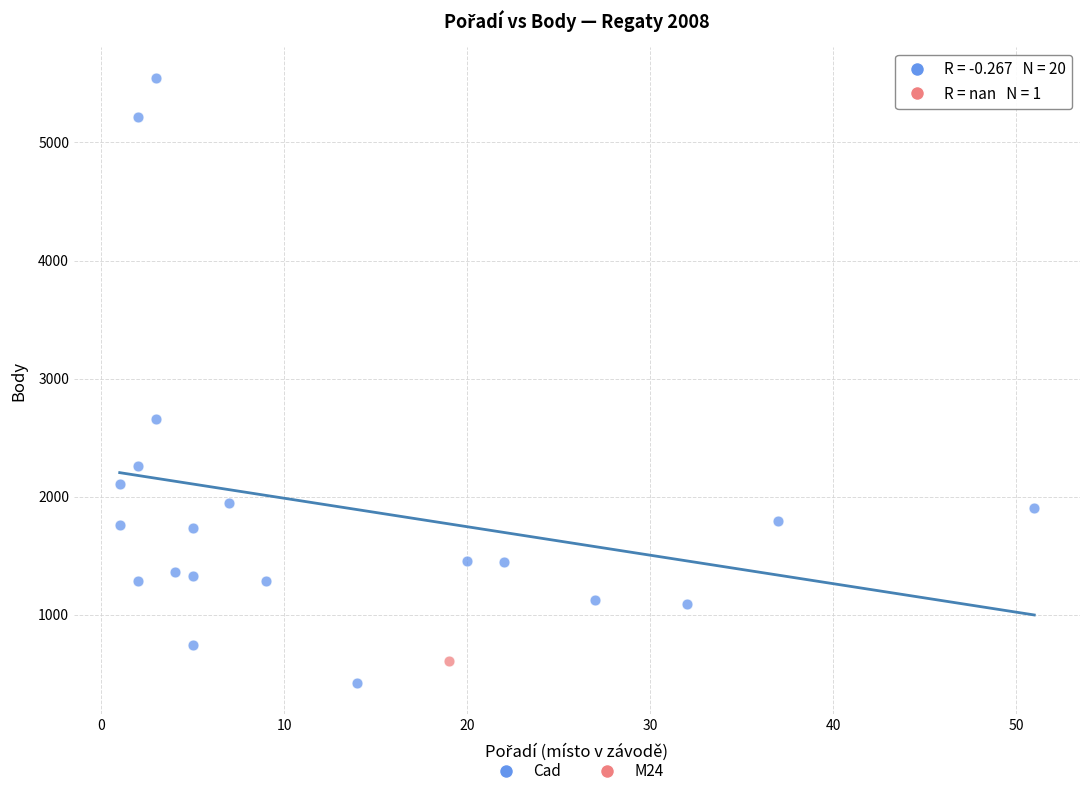

What are all the series names shown in the legend?

Cad, M24